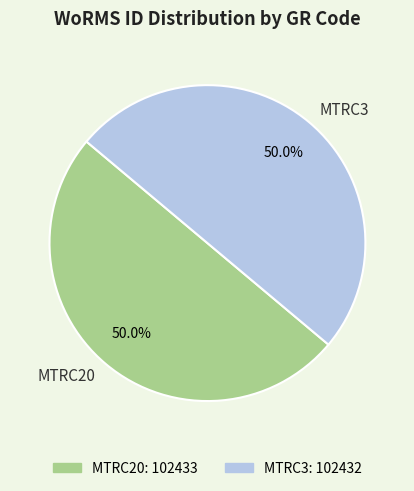

To the nearest percent, what is the average slice percentage?

50%